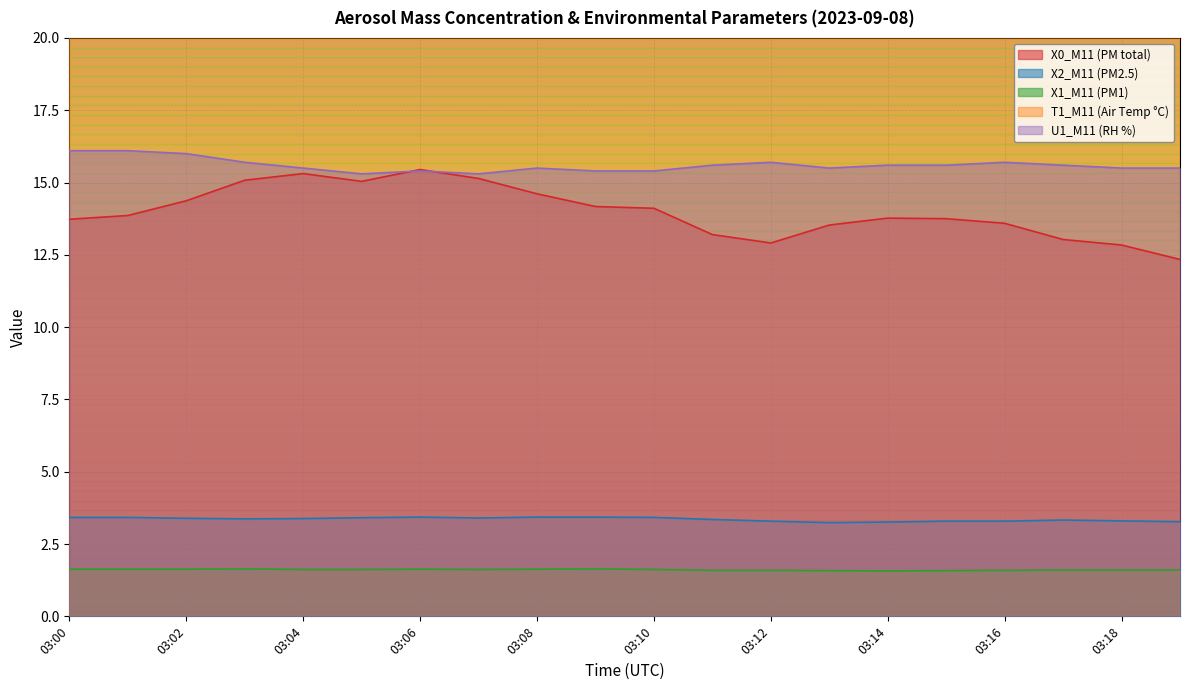

True or false: X1_M11 (PM1) has a value of 0.6 at 03:10.

False